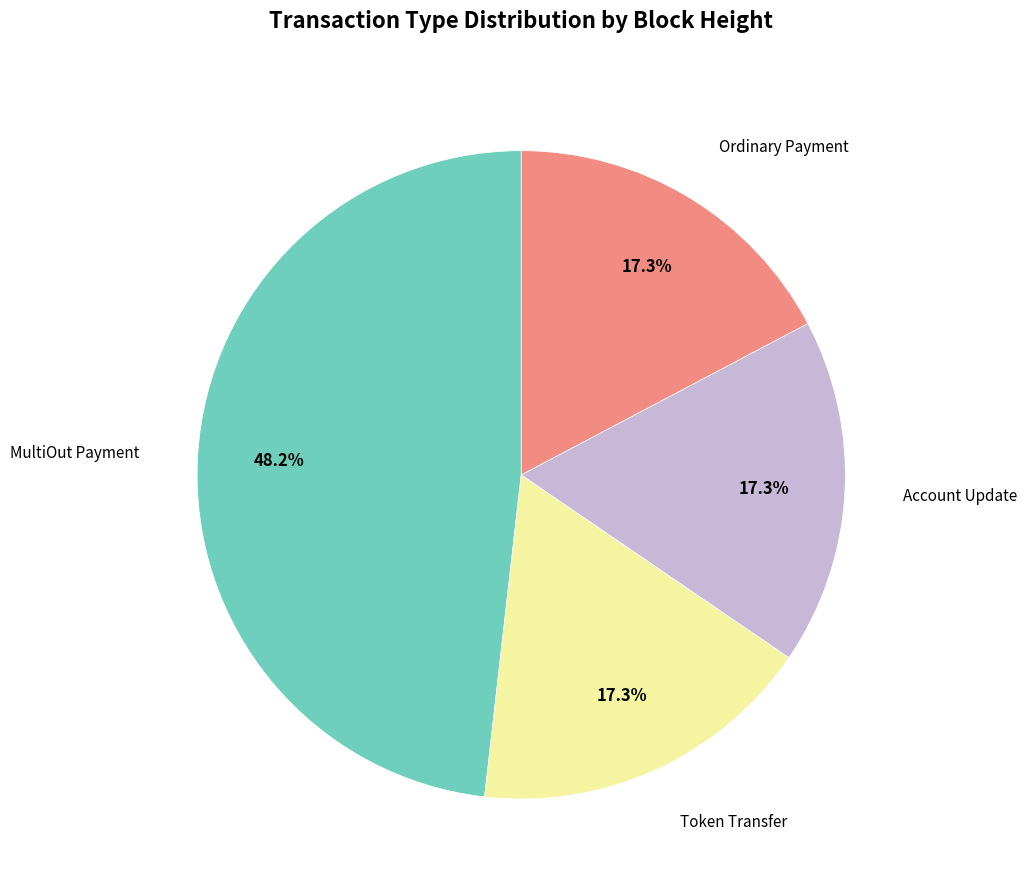

How many segments does this pie chart have?

4